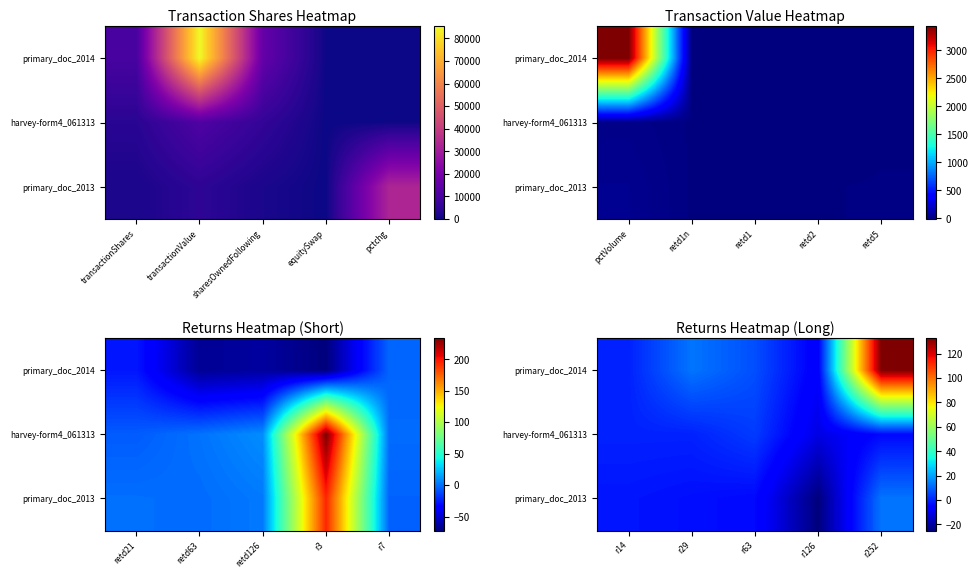

What is the difference between the maximum and minimum values in the primary_doc_2013 series?

38